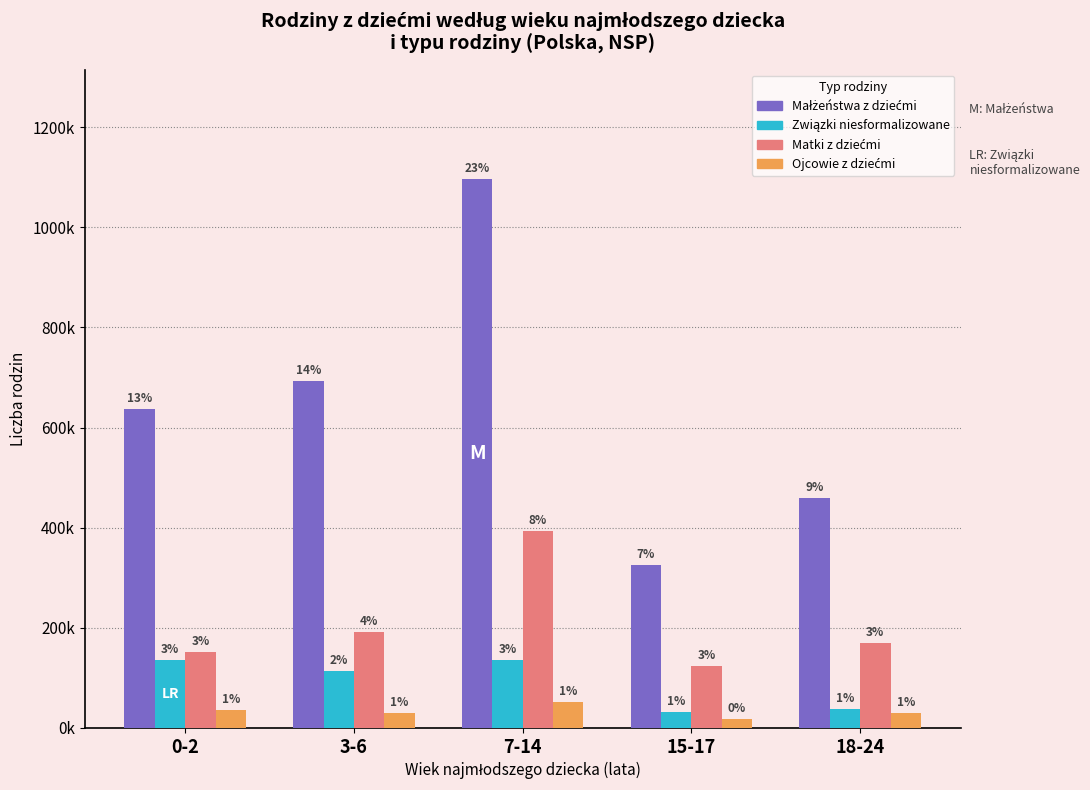

Does the chart contain any negative values?

No